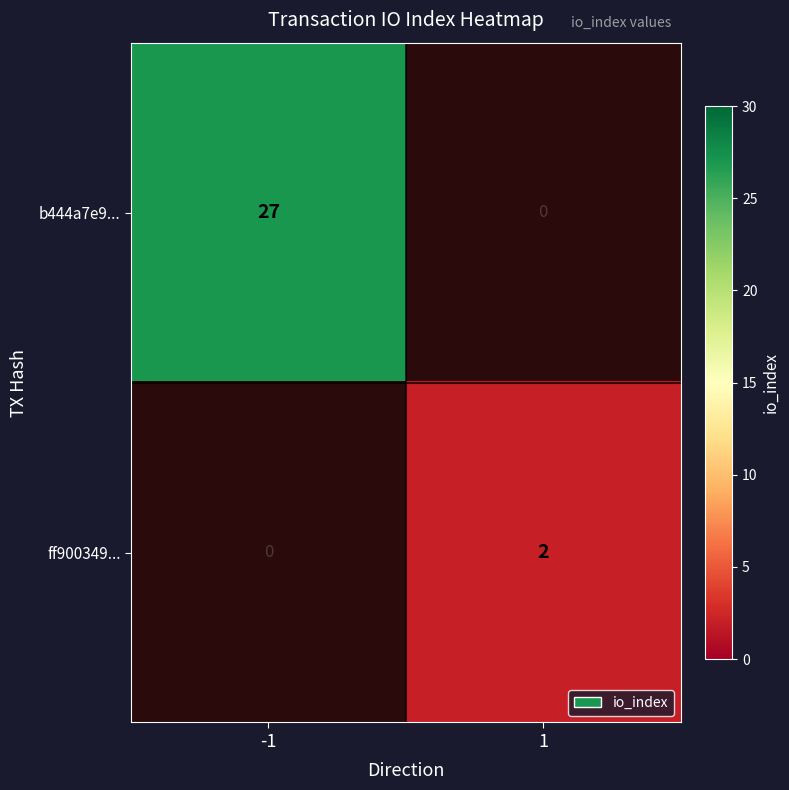

Reading left to right, extract all data points from this chart.

b444a7e9...: 27	0
ff900349...: 0	2